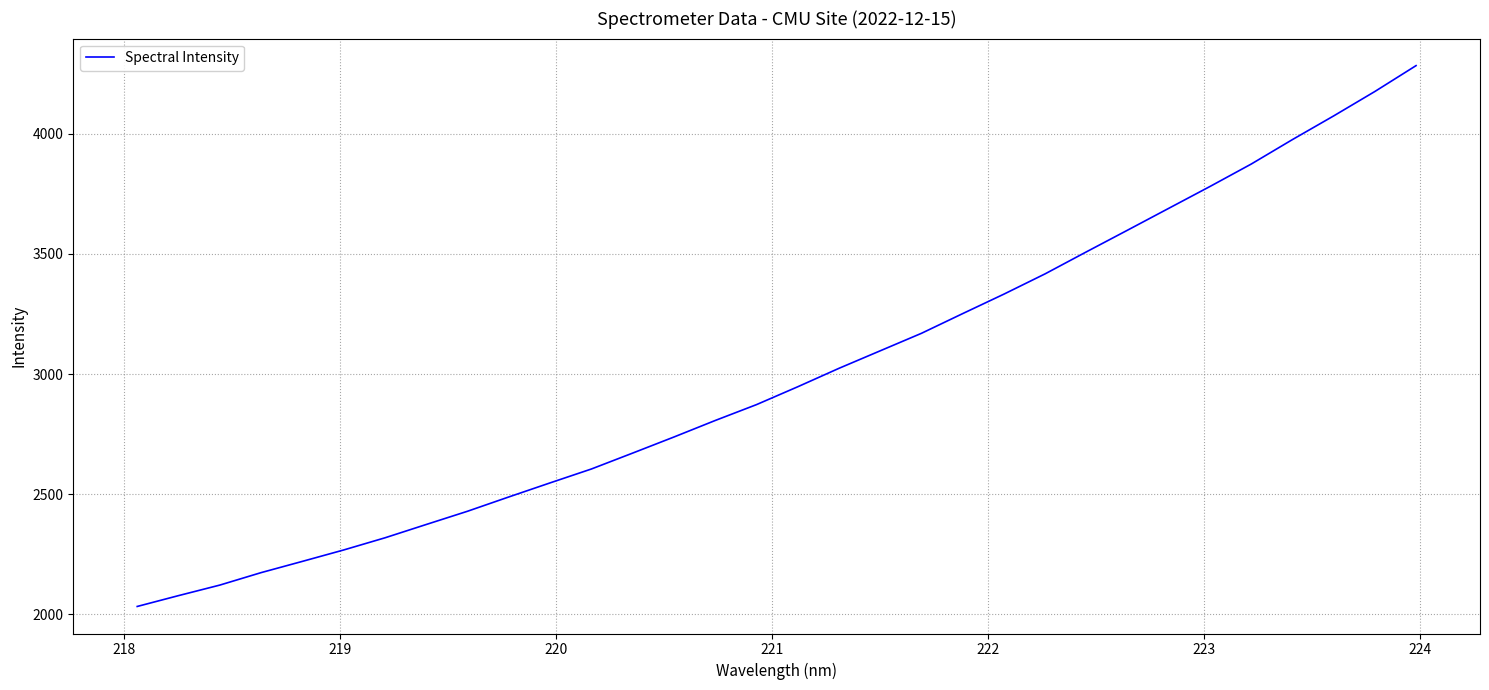

What is the difference between the maximum and second lowest values?

2205.8